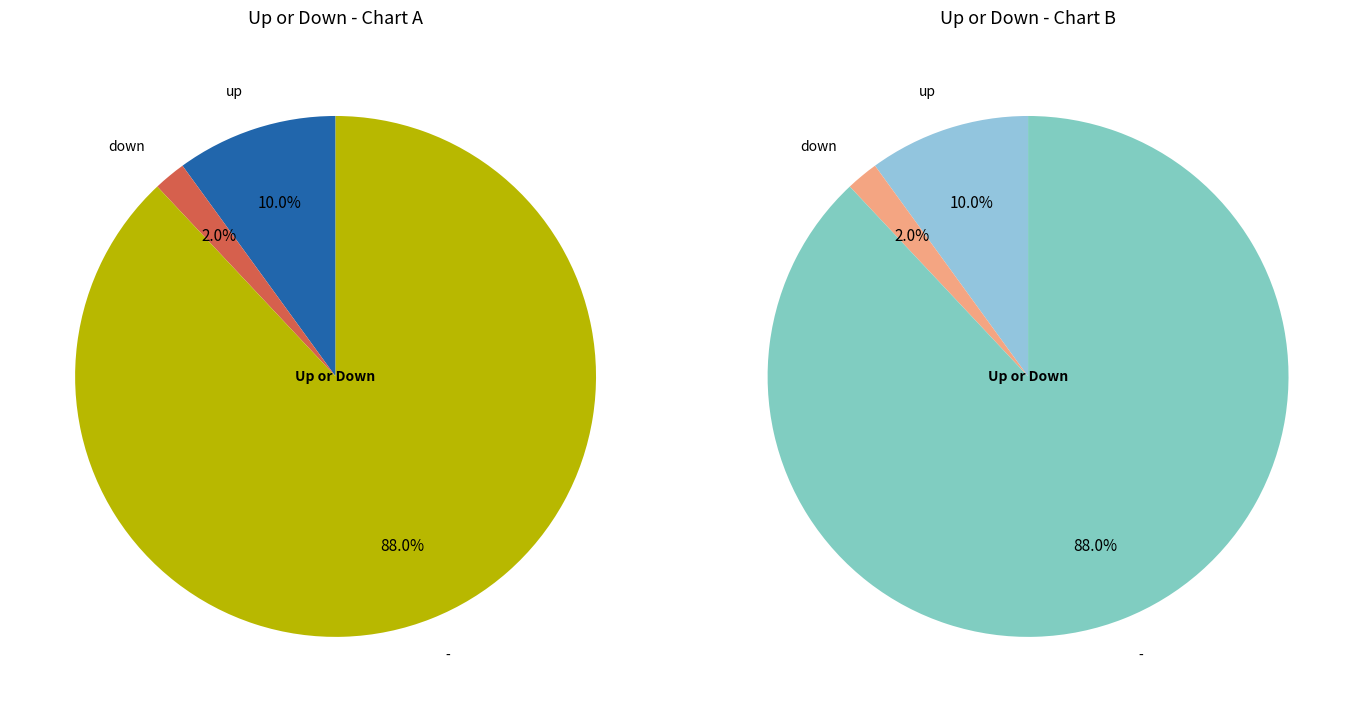

Count the number of slices in the pie.

3